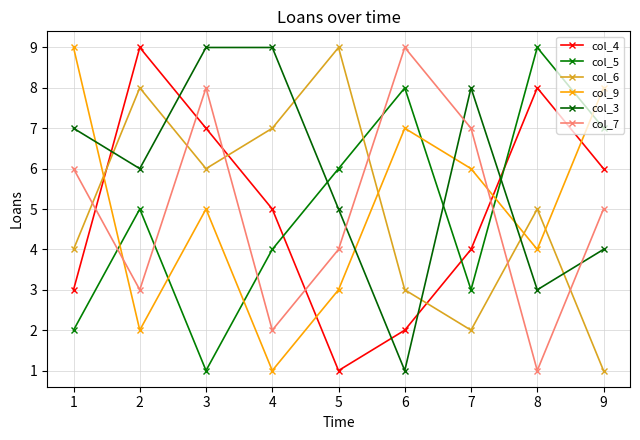

Reading right to left, transcribe all the data shown in this chart.

col_4: 6	8	4	2	1	5	7	9	3
col_5: 7	9	3	8	6	4	1	5	2
col_6: 1	5	2	3	9	7	6	8	4
col_9: 8	4	6	7	3	1	5	2	9
col_3: 4	3	8	1	5	9	9	6	7
col_7: 5	1	7	9	4	2	8	3	6